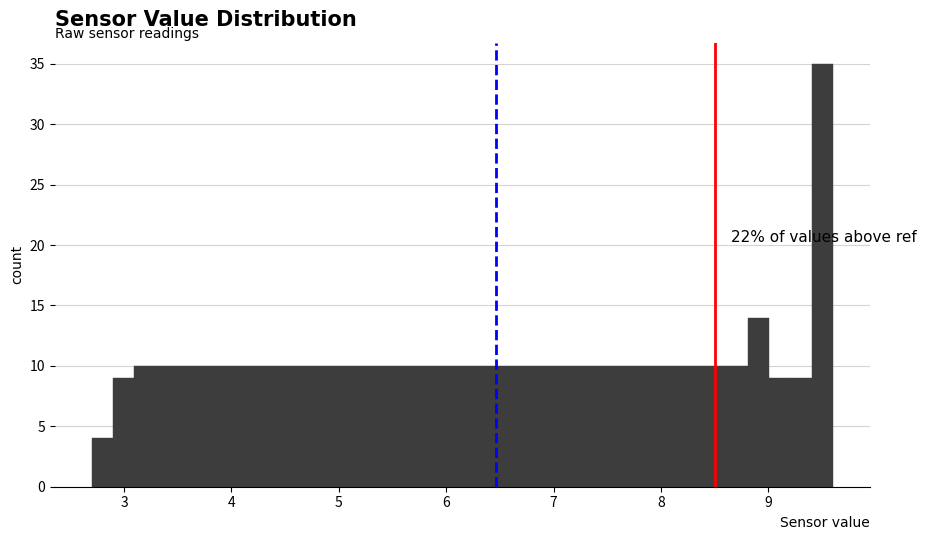

Read against the x-axis, roughly where is the centre of the tallest bar?

9.5